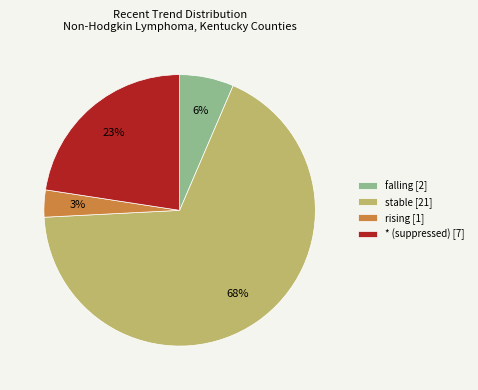

Rank the categories by value from highest to lowest.

stable, *, falling, rising